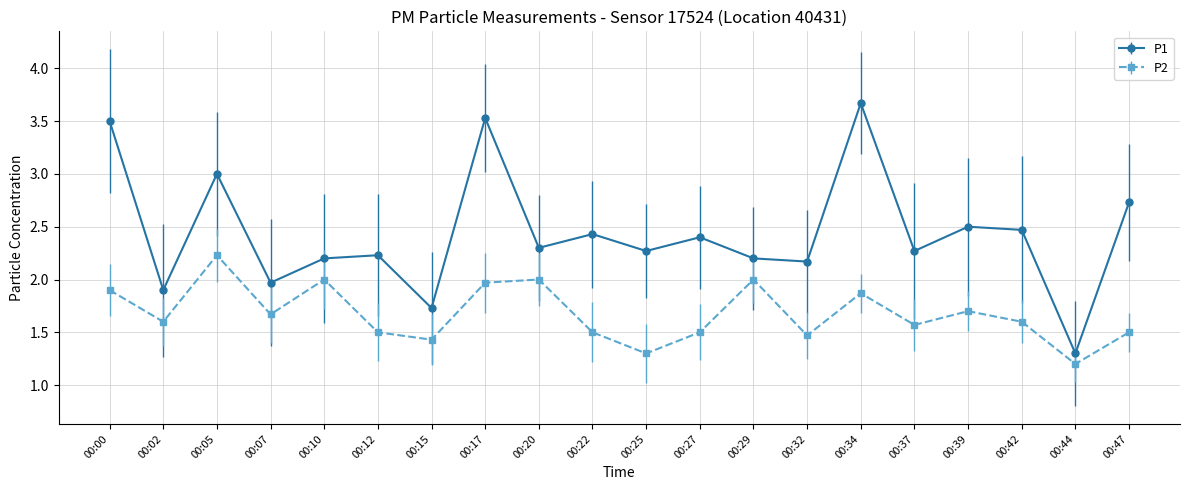

What is the value of the P2 point at the 13th from the left?

2.0